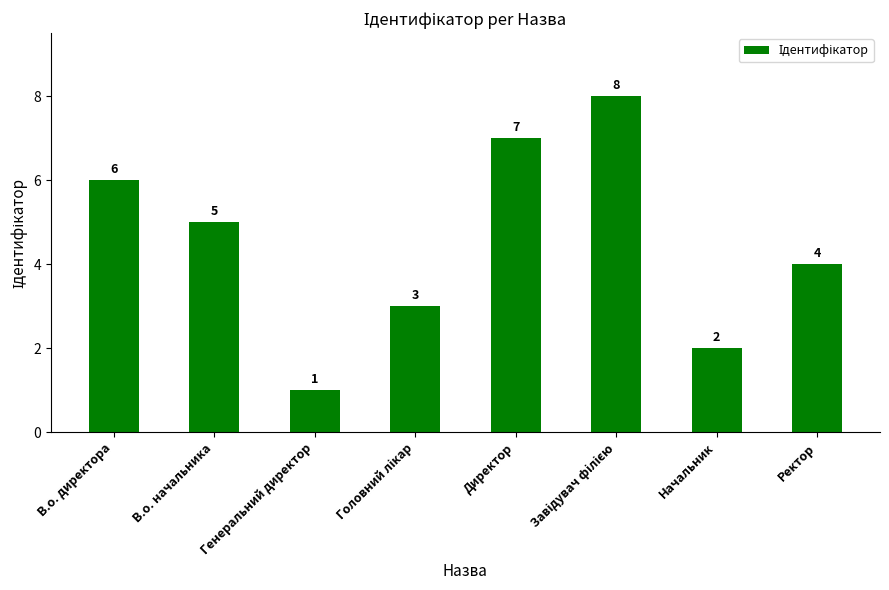

The value at Ректор is 5. True or false?

False